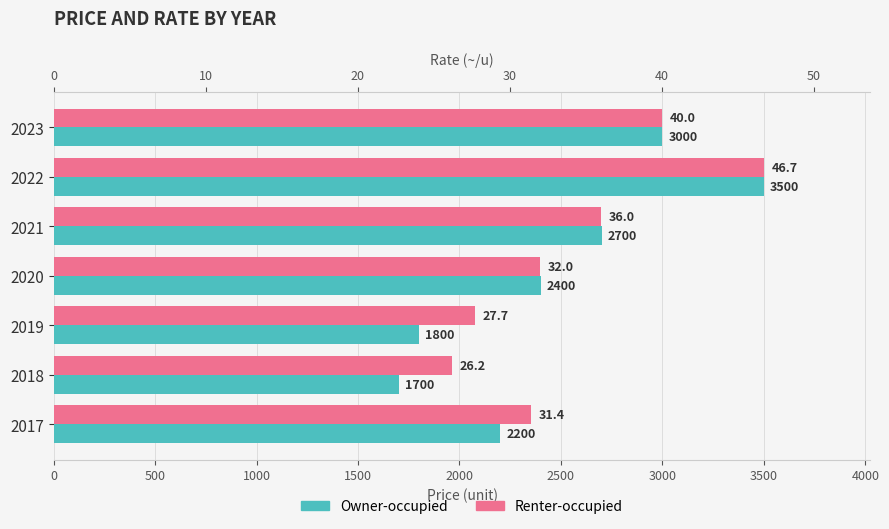

True or false: Renter-occupied has a value of 16.7 at 2022.

False